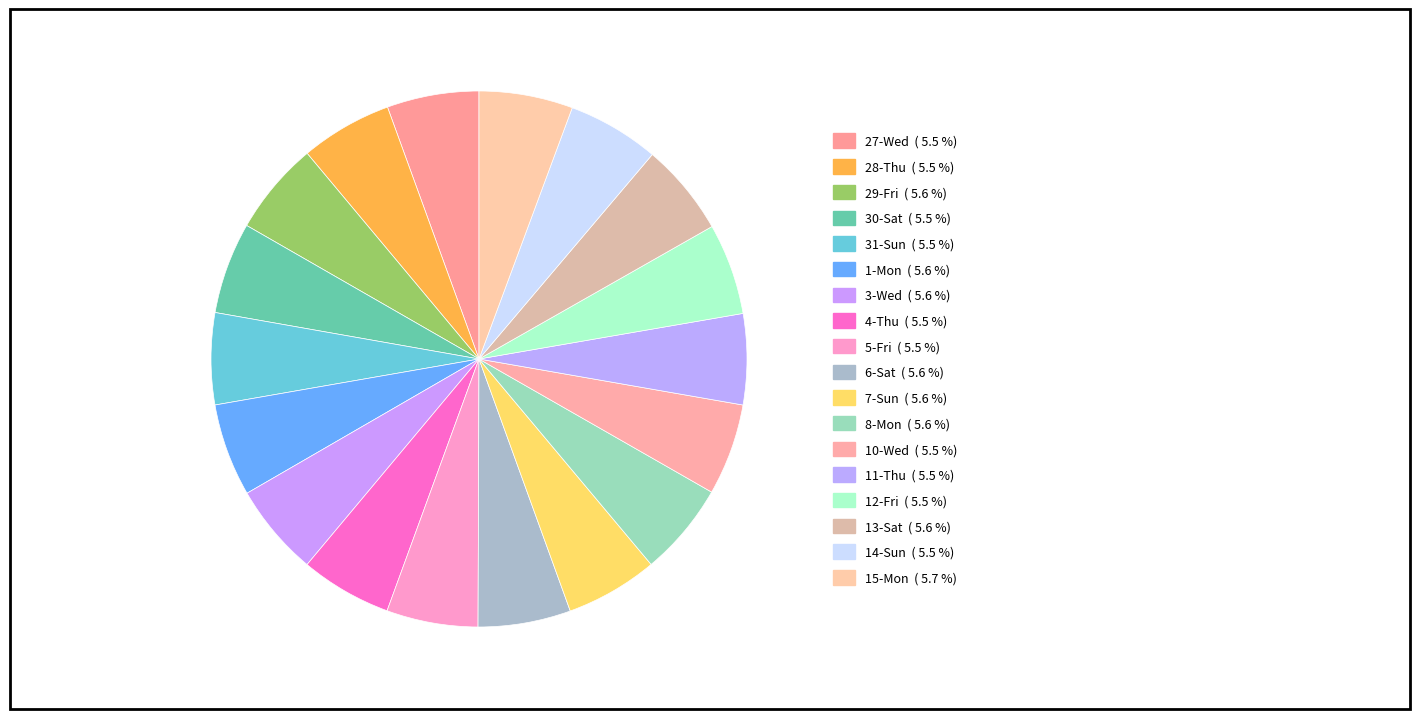

How many segments does this pie chart have?

18